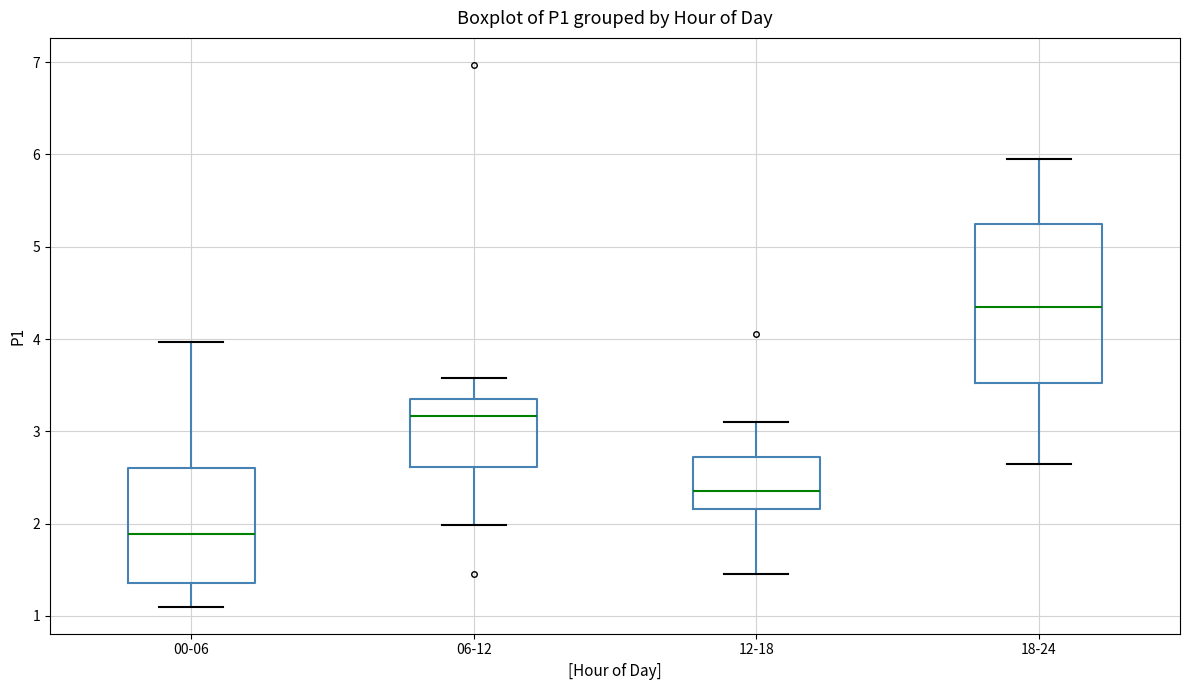

Which box is the tallest, from its lower edge to its upper edge?

18-24